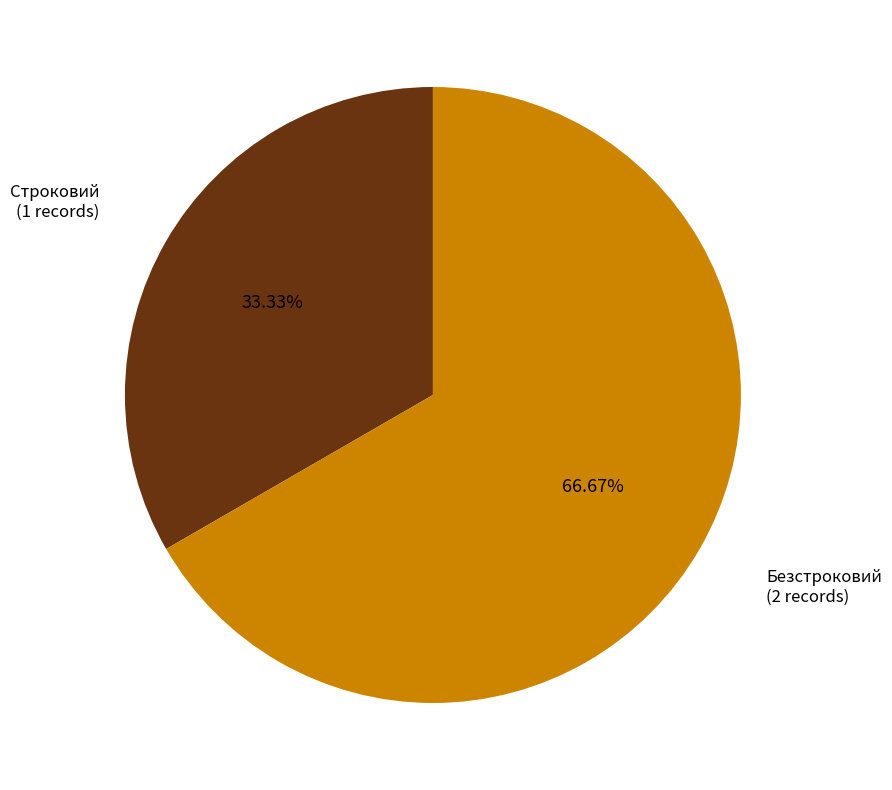

To the nearest percent, what is the combined percentage of Безстроковий and Строковий?

100%